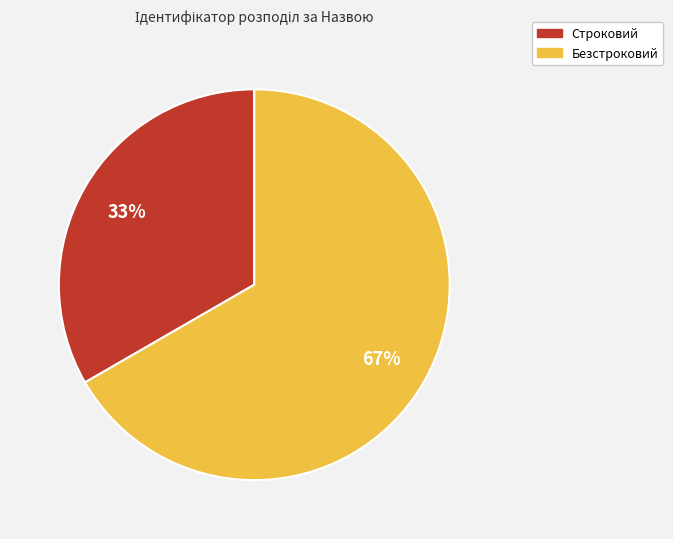

To the nearest percent, what percentage of the pie is Строковий?

33%